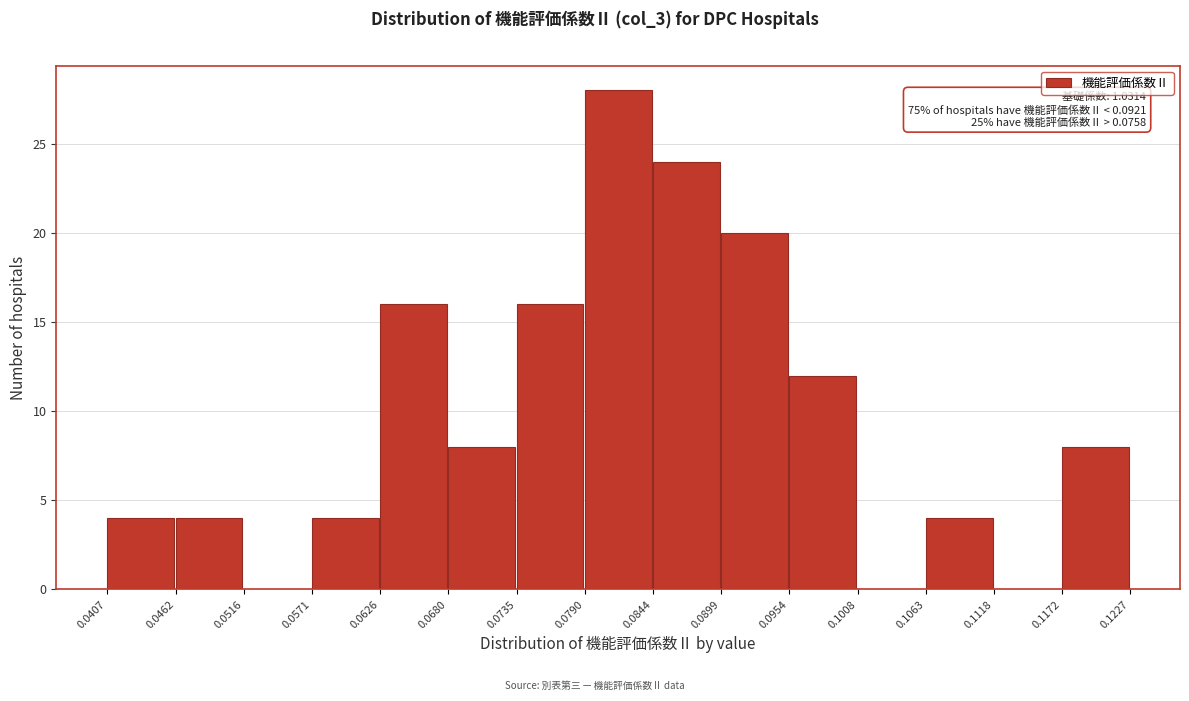

Over which range of the x-axis is the bar tallest?

0.0790 to 0.0844